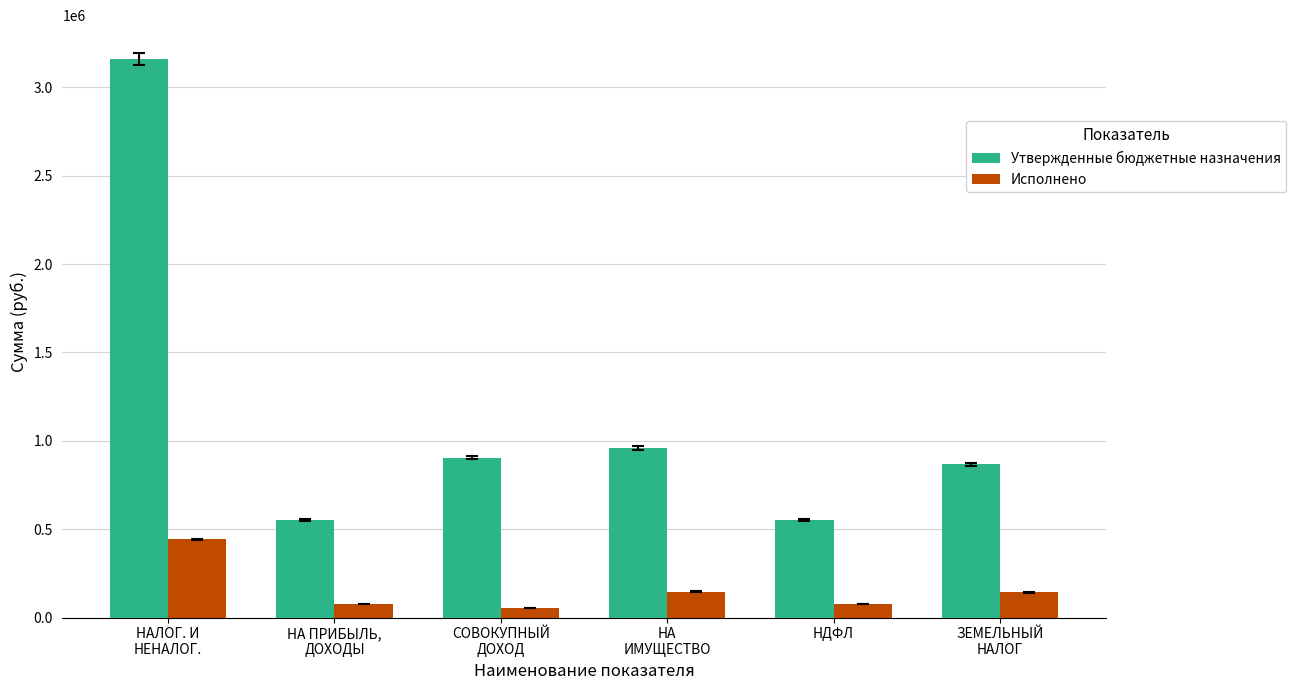

What is the minimum value shown in the chart?

53900.7